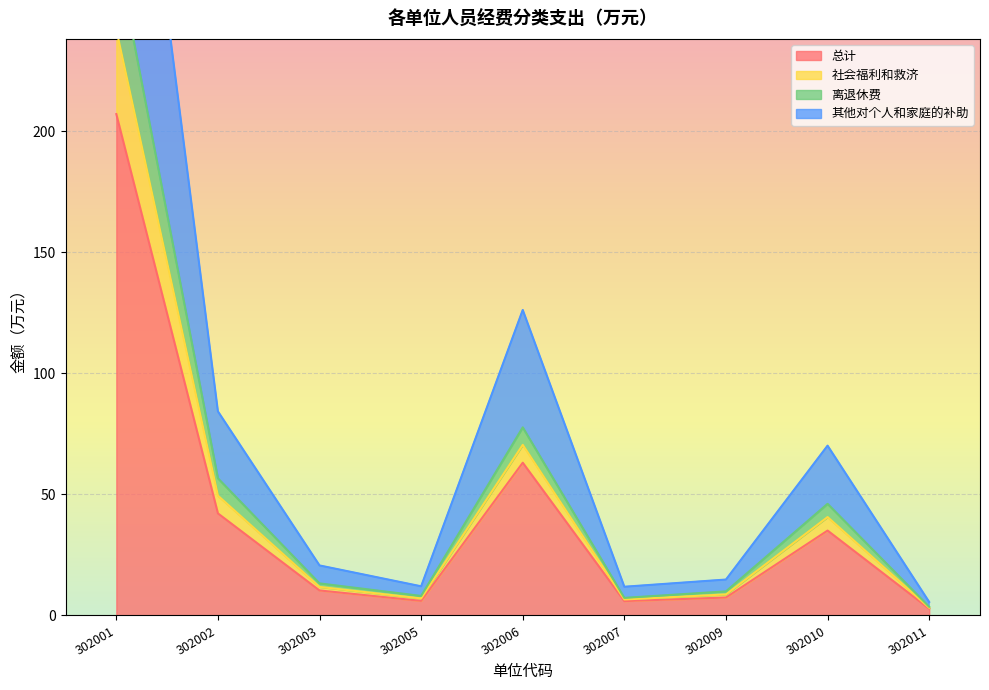

The 离退休费 series shows 32.8 at 302006. True or false?

False